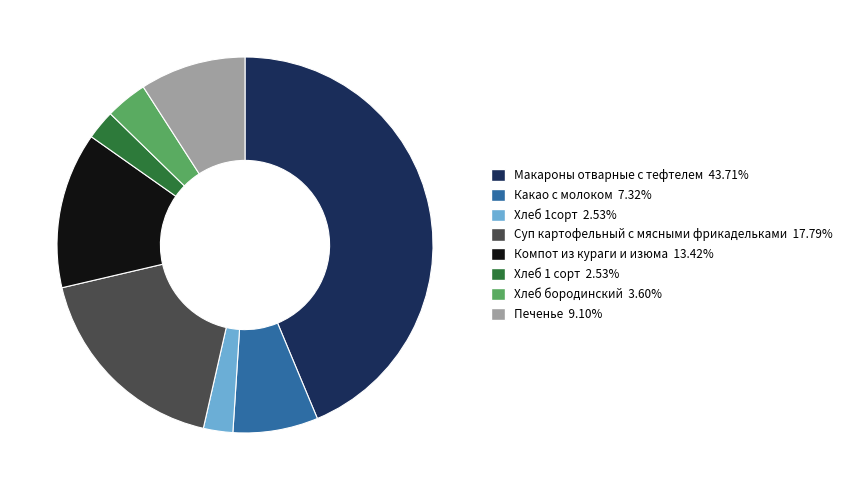

Is the sum of Хлеб 1 сорт 2.53% and Какао с молоком 7.32% greater than half?

No